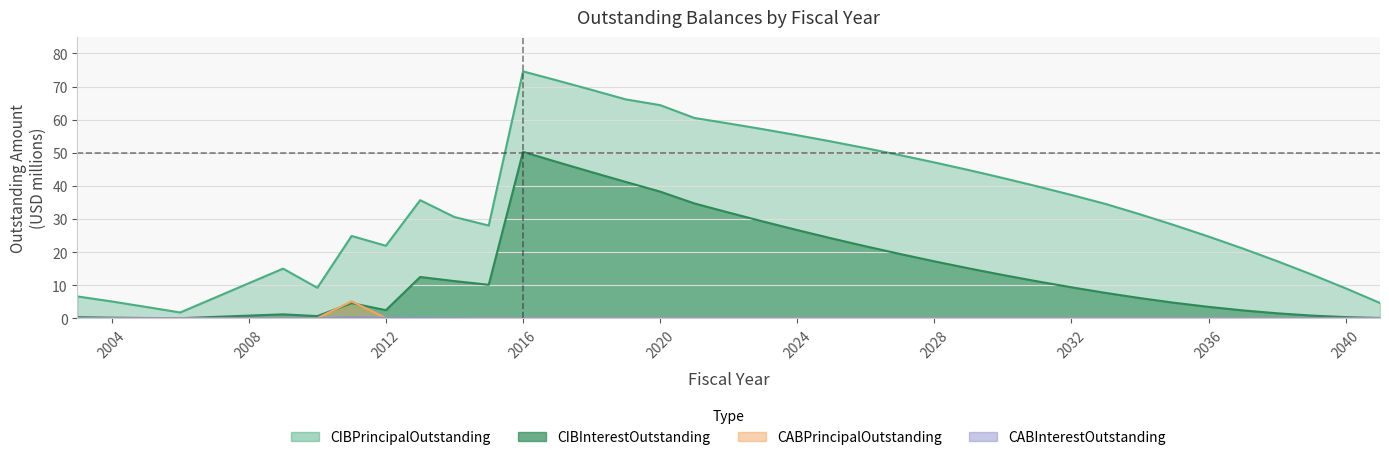

Reading left to right, extract all data points from this chart.

CIBPrincipalOutstanding: 2003=6.6	2004=5.1	2005=3.4	2006=1.7	2009=15.0	2010=9.2	2011=24.9	2012=21.9	2013=35.7	2014=30.6	2015=28.0	2016=74.6	2017=71.8	2018=69.0	2019=66.1	2020=64.4	2021=60.5	2022=58.8	2023=57.1	2024=55.3	2025=53.4	2026=51.4	2027=49.3	2028=47.1	2029=44.8	2030=42.4	2031=39.9	2032=37.2	2033=34.5	2034=31.4	2035=28.1	2036=24.7	2037=21.1	2038=17.2	2039=13.2	2040=9.0	2041=4.6
CIBInterestOutstanding: 2003=0.3	2004=0.2	2005=0.1	2006=0.0	2009=1.2	2010=0.6	2011=4.6	2012=2.4	2013=12.5	2014=11.2	2015=10.1	2016=50.3	2017=47.2	2018=44.2	2019=41.2	2020=38.3	2021=34.7	2022=31.9	2023=29.2	2024=26.6	2025=24.1	2026=21.7	2027=19.4	2028=17.2	2029=15.1	2030=13.1	2031=11.2	2032=9.3	2033=7.6	2034=6.1	2035=4.7	2036=3.4	2037=2.4	2038=1.5	2039=0.8	2040=0.3	2041=0.1
CABPrincipalOutstanding: 2003=0.0	2004=0.0	2005=0.0	2006=0.0	2009=0.0	2010=0.0	2011=5.1	2012=0.0	2013=0.0	2014=0.0	2015=0.0	2016=0.0	2017=0.0	2018=0.0	2019=0.0	2020=0.0	2021=0.0	2022=0.0	2023=0.0	2024=0.0	2025=0.0	2026=0.0	2027=0.0	2028=0.0	2029=0.0	2030=0.0	2031=0.0	2032=0.0	2033=0.0	2034=0.0	2035=0.0	2036=0.0	2037=0.0	2038=0.0	2039=0.0	2040=0.0	2041=0.0
CABInterestOutstanding: 2003=0.0	2004=0.0	2005=0.0	2006=0.0	2009=0.0	2010=0.0	2011=0.3	2012=0.1	2013=0.1	2014=0.0	2015=0.0	2016=0.0	2017=0.0	2018=0.0	2019=0.0	2020=0.0	2021=0.0	2022=0.0	2023=0.0	2024=0.0	2025=0.0	2026=0.0	2027=0.0	2028=0.0	2029=0.0	2030=0.0	2031=0.0	2032=0.0	2033=0.0	2034=0.0	2035=0.0	2036=0.0	2037=0.0	2038=0.0	2039=0.0	2040=0.0	2041=0.0